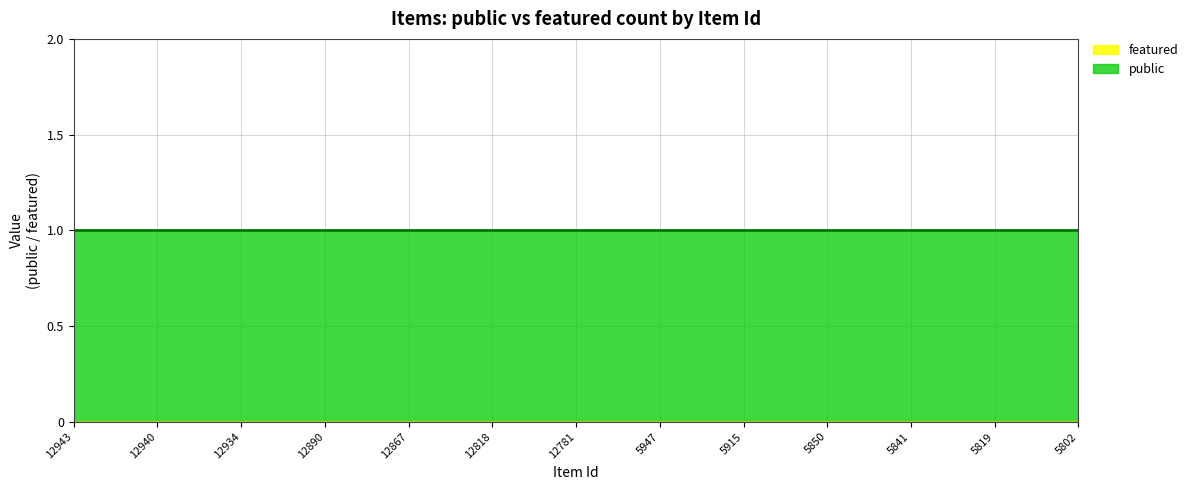

At which category is the sum across all series the highest?

12943